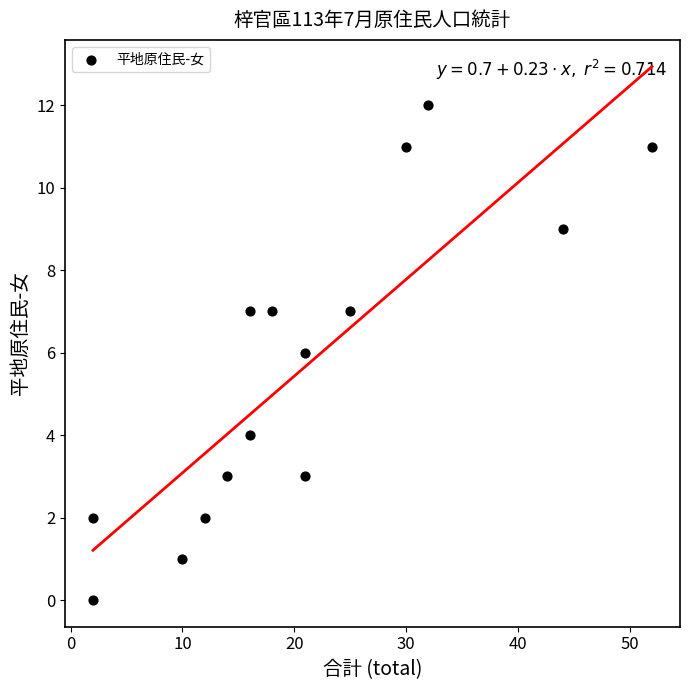

What is the range of Y values (max minus min)?

12